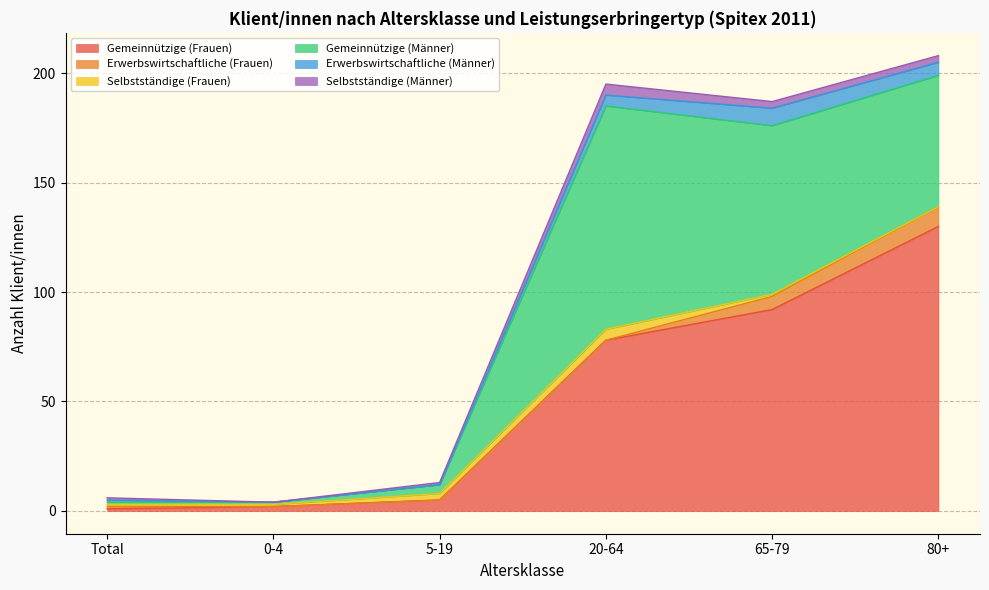

The value of Selbstständige (Frauen) at 5-19 is 3. True or false?

True